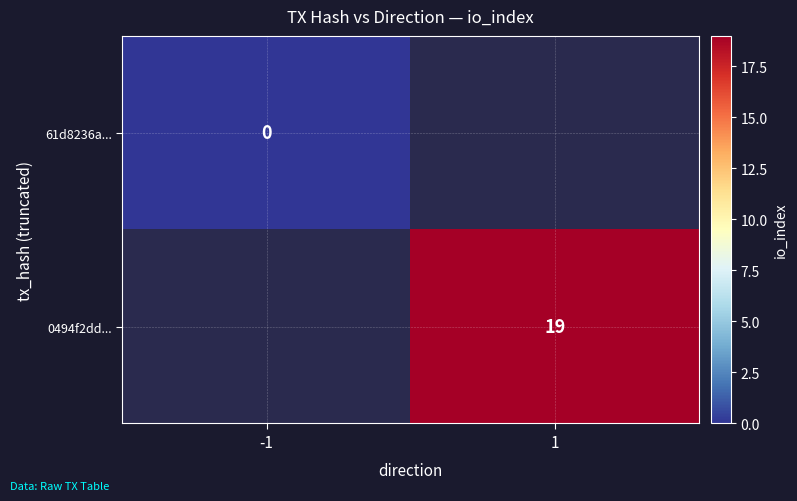

The value of 0494f2dd... at 1 is 19. True or false?

True